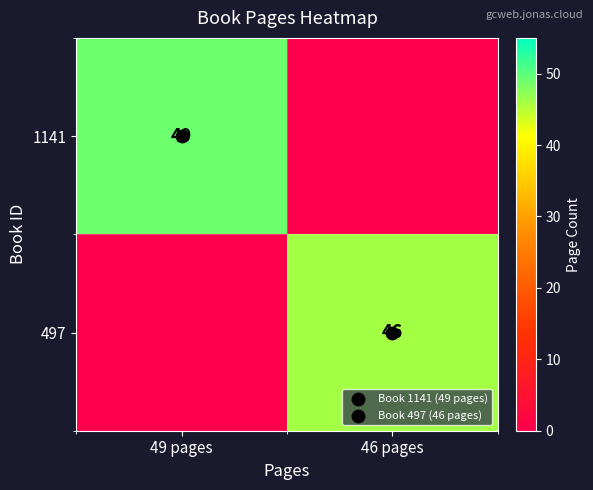

What is the total value across all series at 49 pages?

49